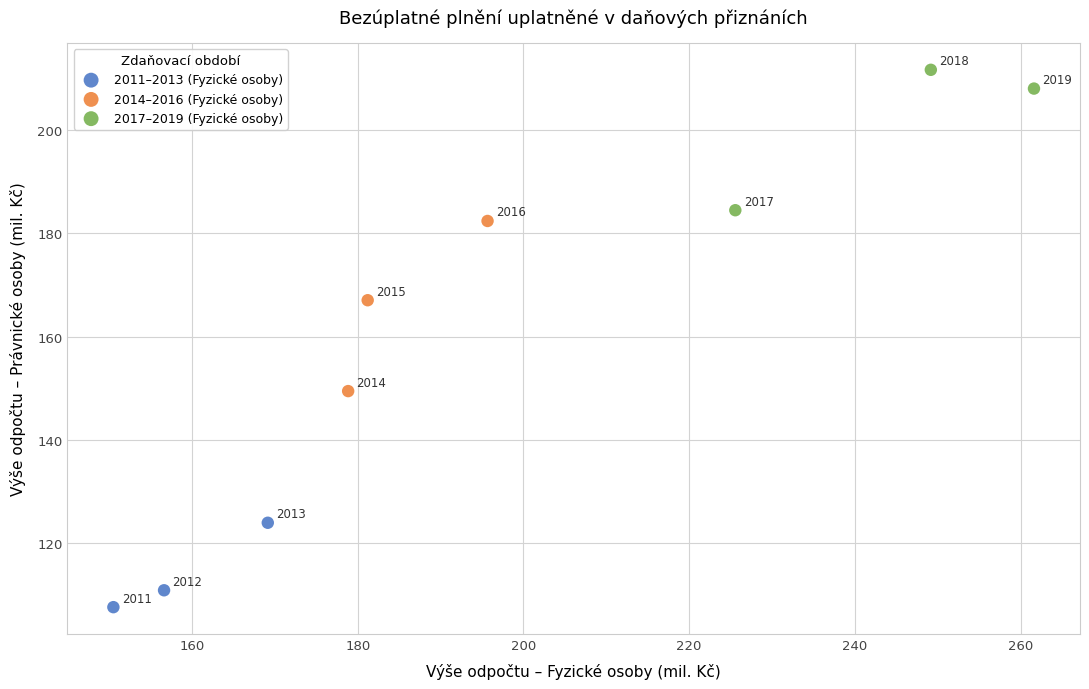

Which series contains the highest Y value?

2017–2019 (Fyzické osoby)